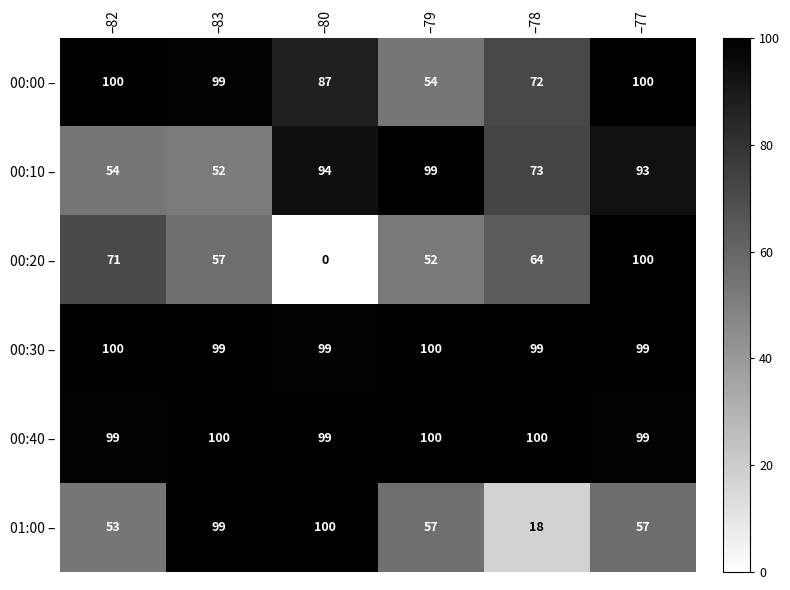

How many data points does each series have?

6